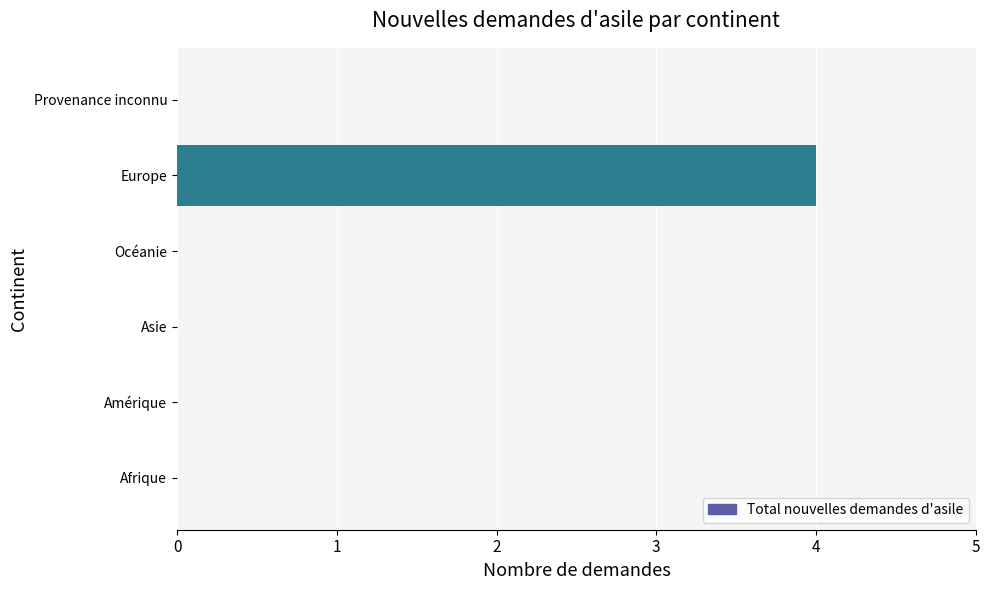

What is the average value?

1